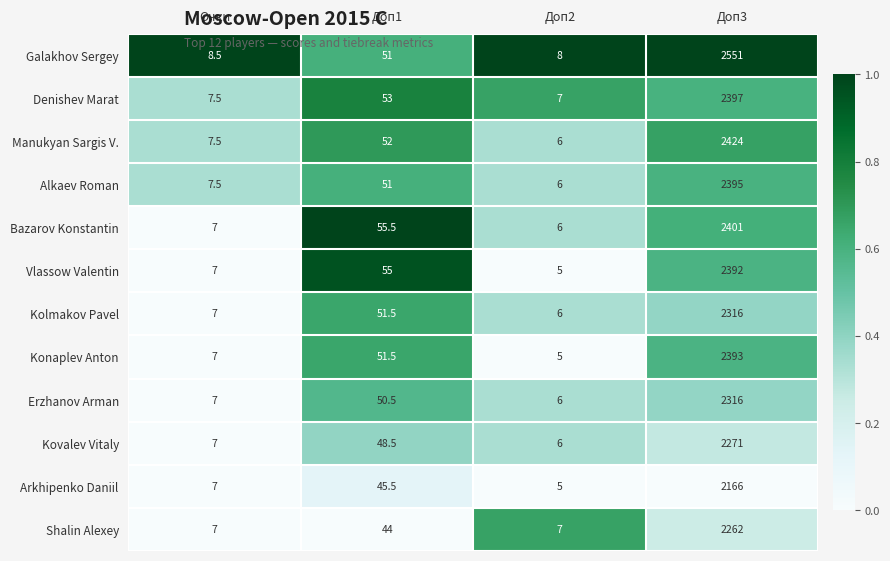

What is the spread (max minus min) of values at Доп2?

3.0